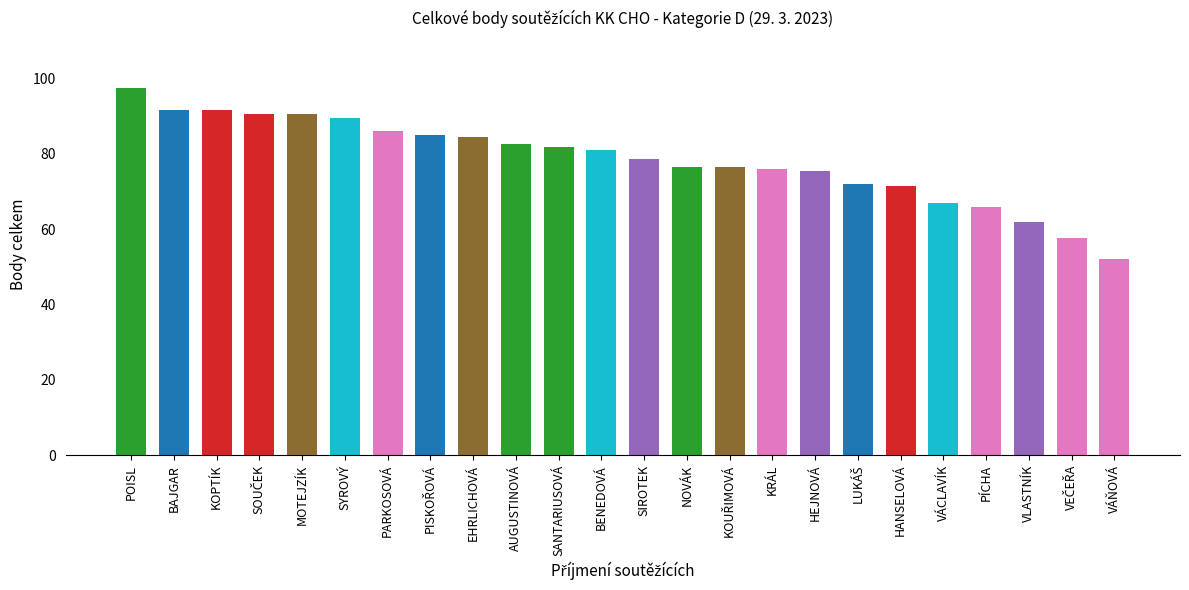

Reading left to right, list all the values displayed in this chart.

97.5	91.5	91.5	90.5	90.5	89.5	86.0	85.0	84.5	82.5	81.8	81.0	78.5	76.5	76.5	76.0	75.5	72.0	71.5	67.0	65.8	62.0	57.5	52.0